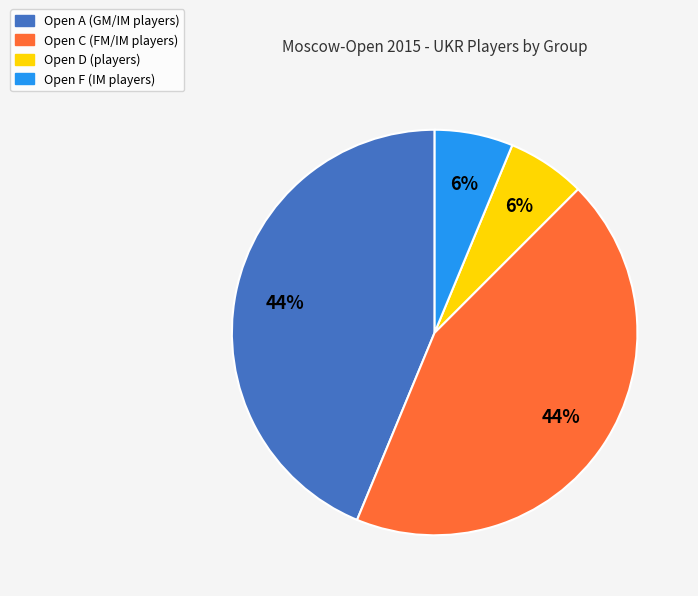

Combined, do Open F (IM players) and Open D (players) account for over 50%?

No